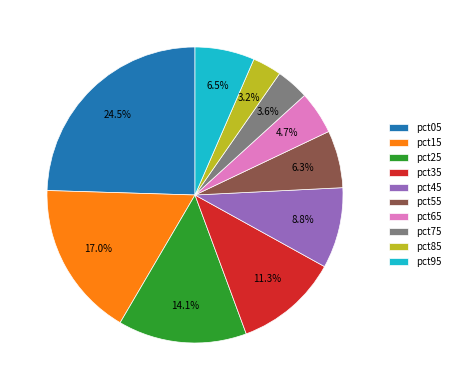

Between pct45 and pct95, which is larger?

pct45